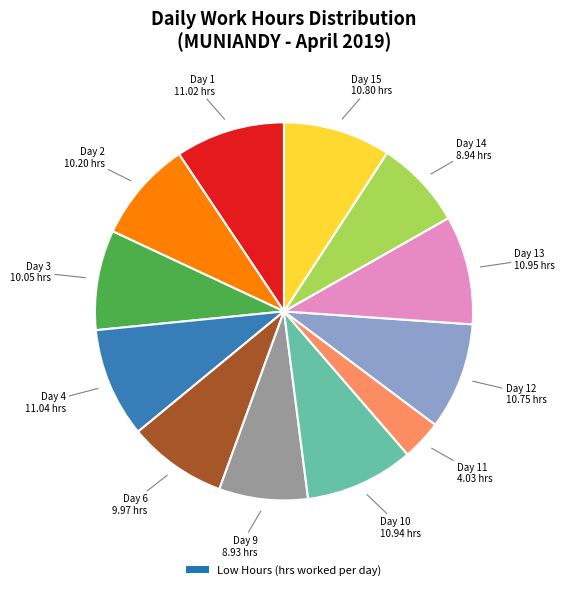

Is there any slice that represents more than half of the pie?

No